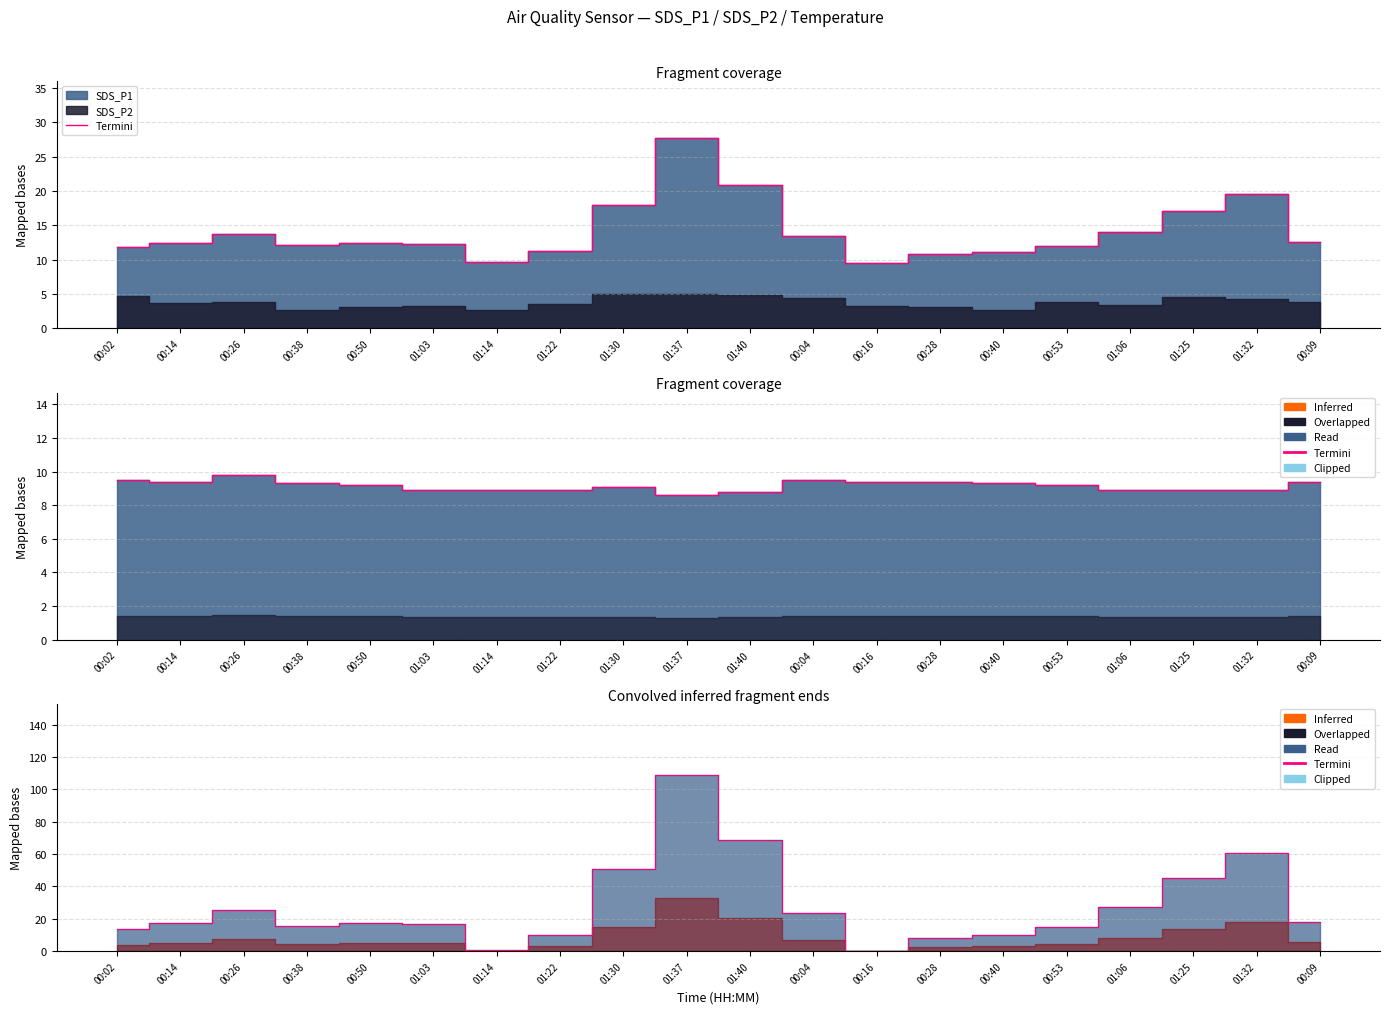

At which label does Termini edge reach its minimum?

00:16